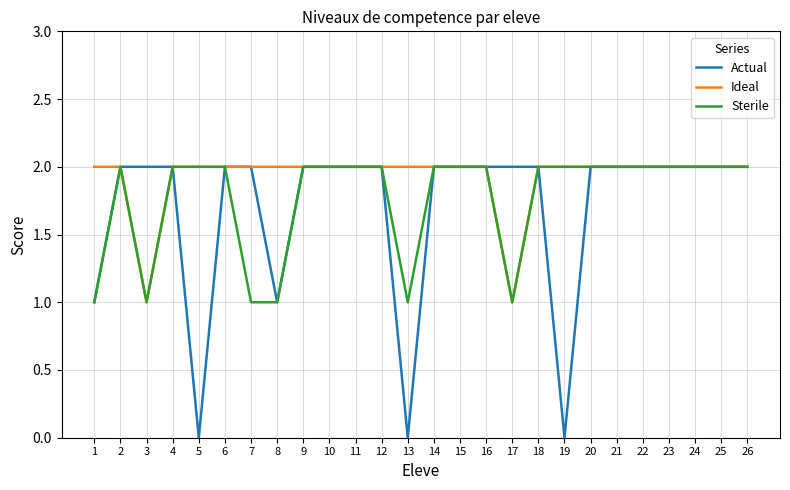

Between 7 and 16, which series saw the biggest shift?

Sterile